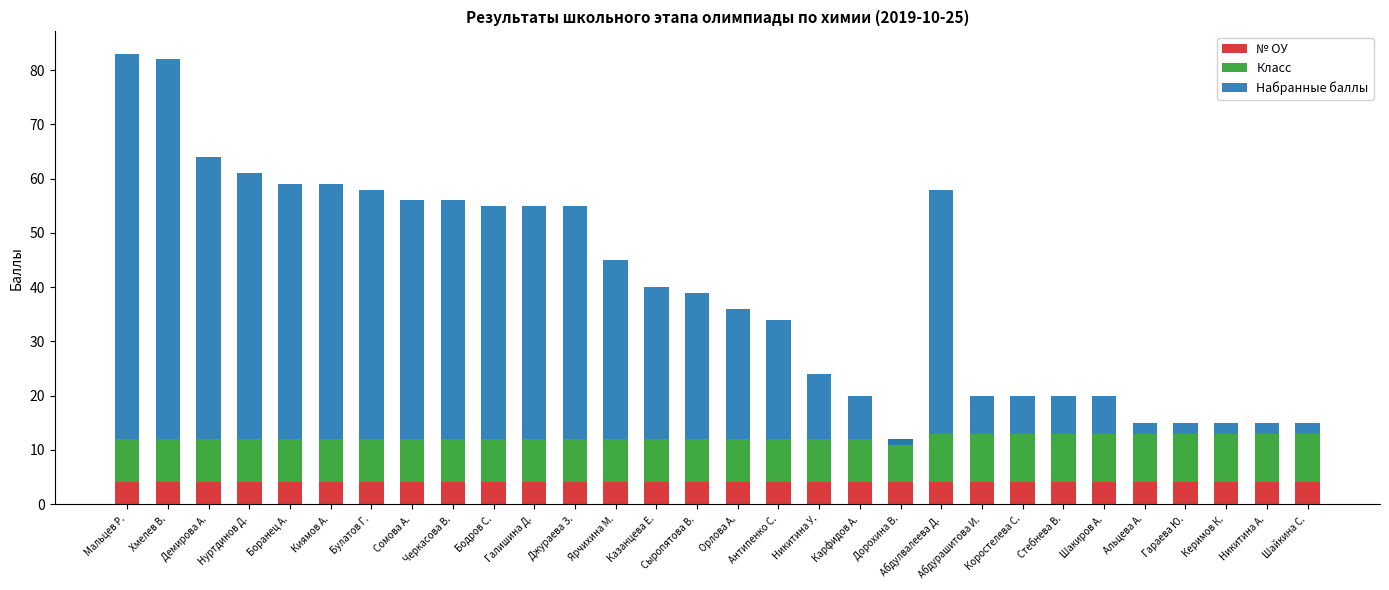

What is the label of the 1st bar from the right?

Шайкина С.